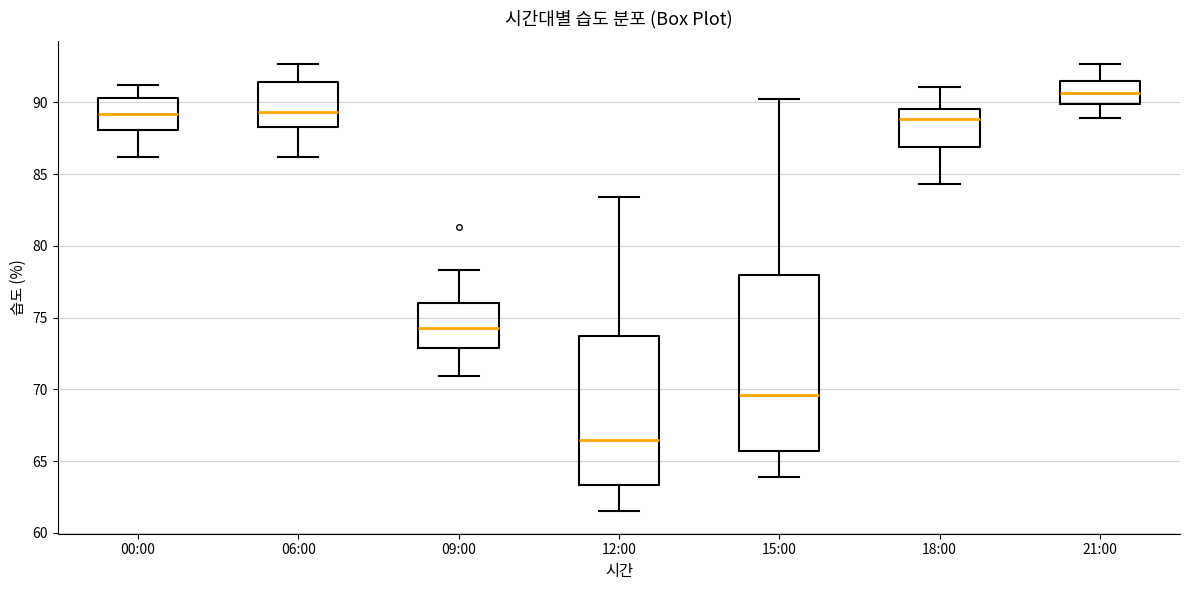

Which box has the lowest median line?

12:00